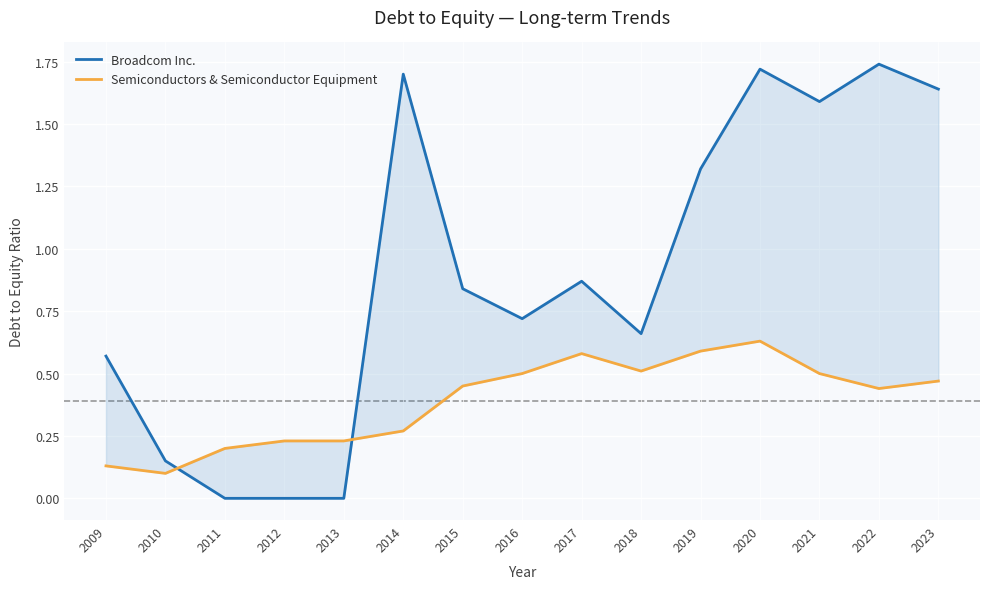

Where is the first local minimum for Broadcom Inc.?

2016